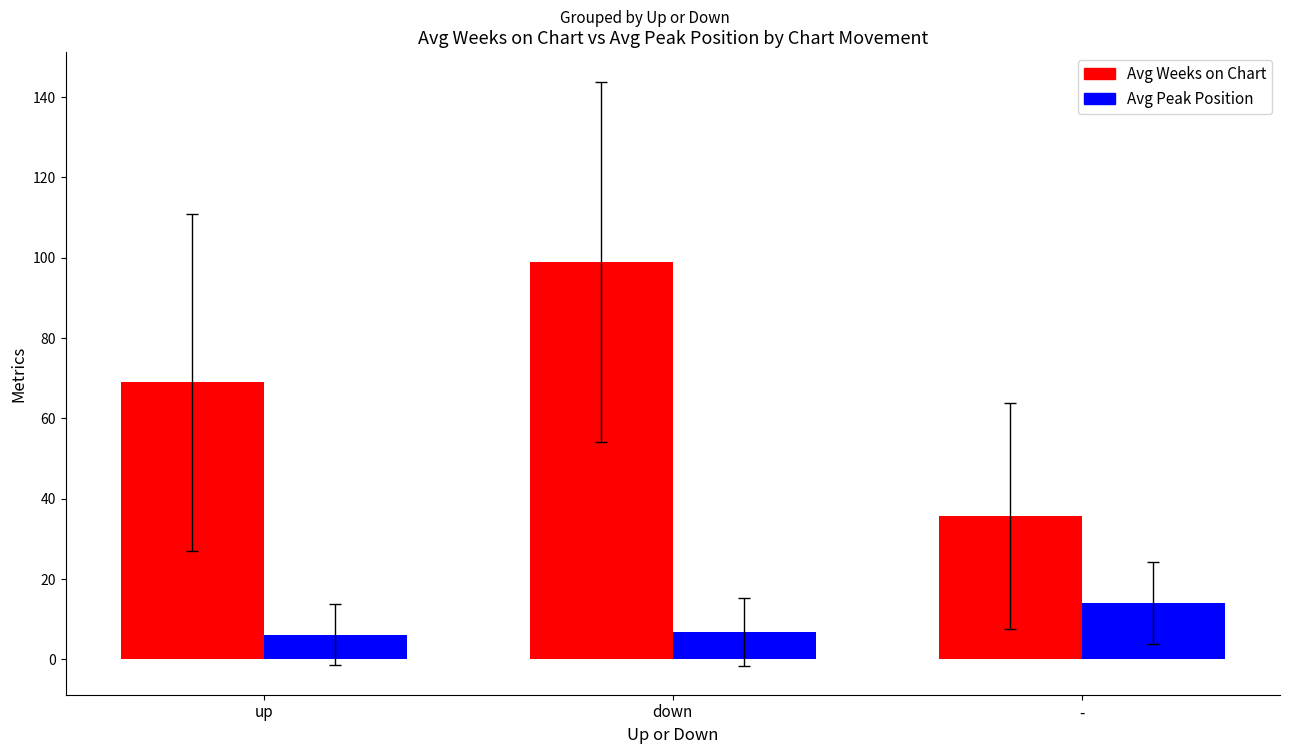

Reading right to left, list all the values displayed in this chart.

Avg Weeks on Chart: 35.7	99.0	68.9
Avg Peak Position: 14.0	6.9	6.2